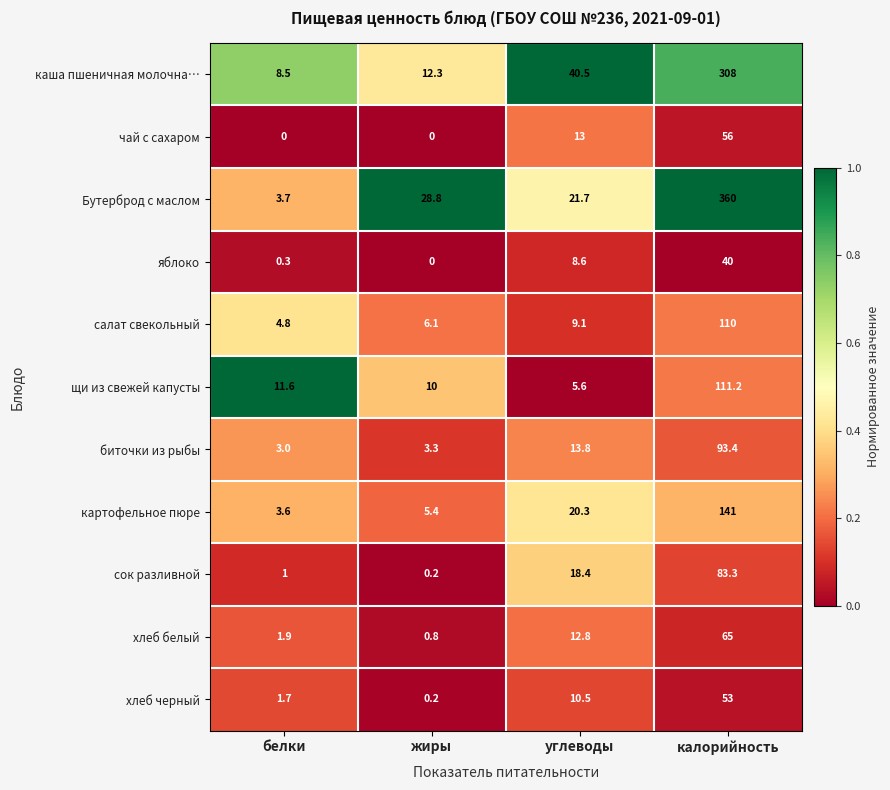

What is the approximate value of картофельное пюре at калорийность?

141.0